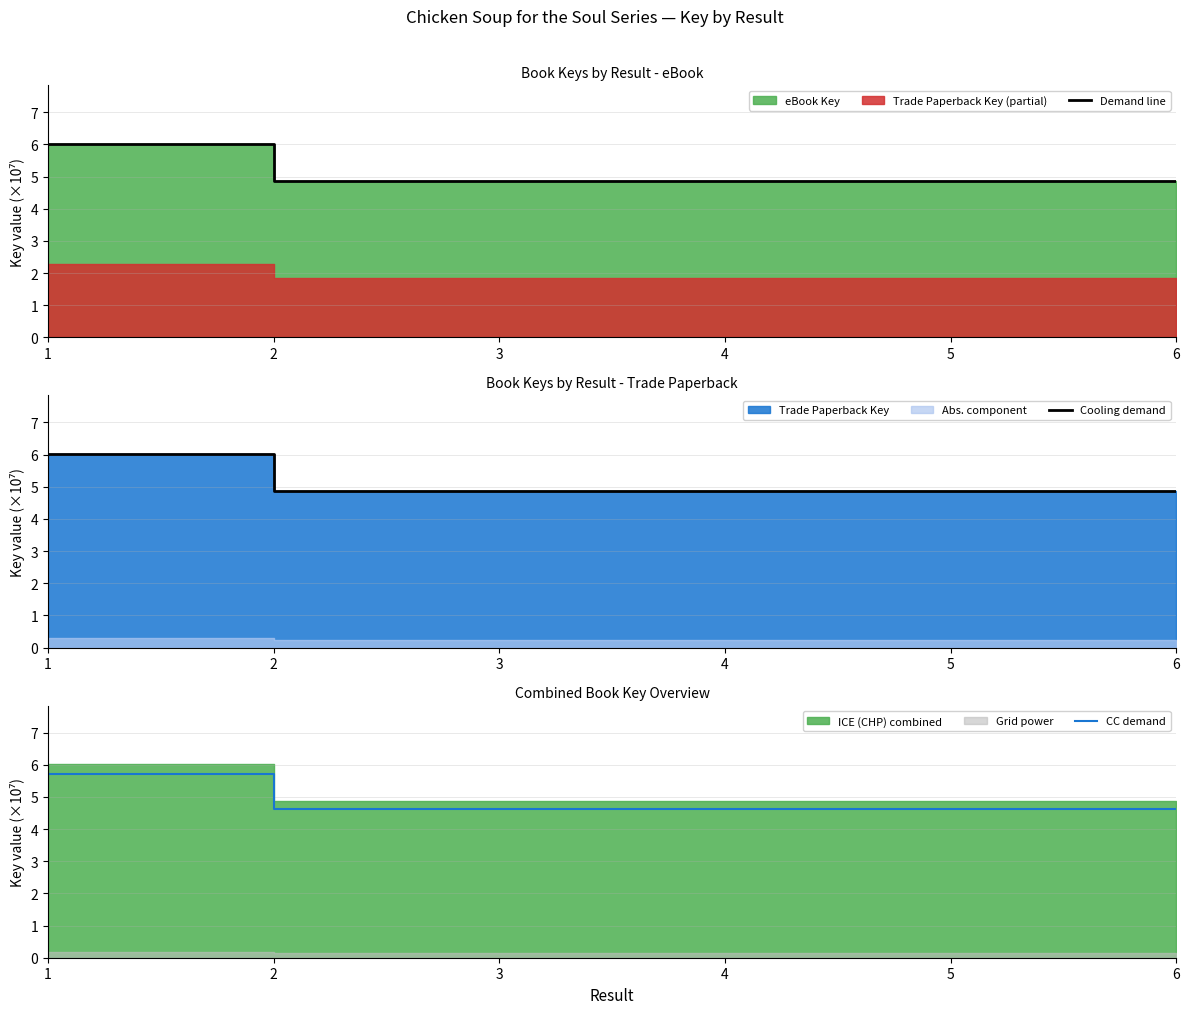

Count the number of data series in this chart.

3